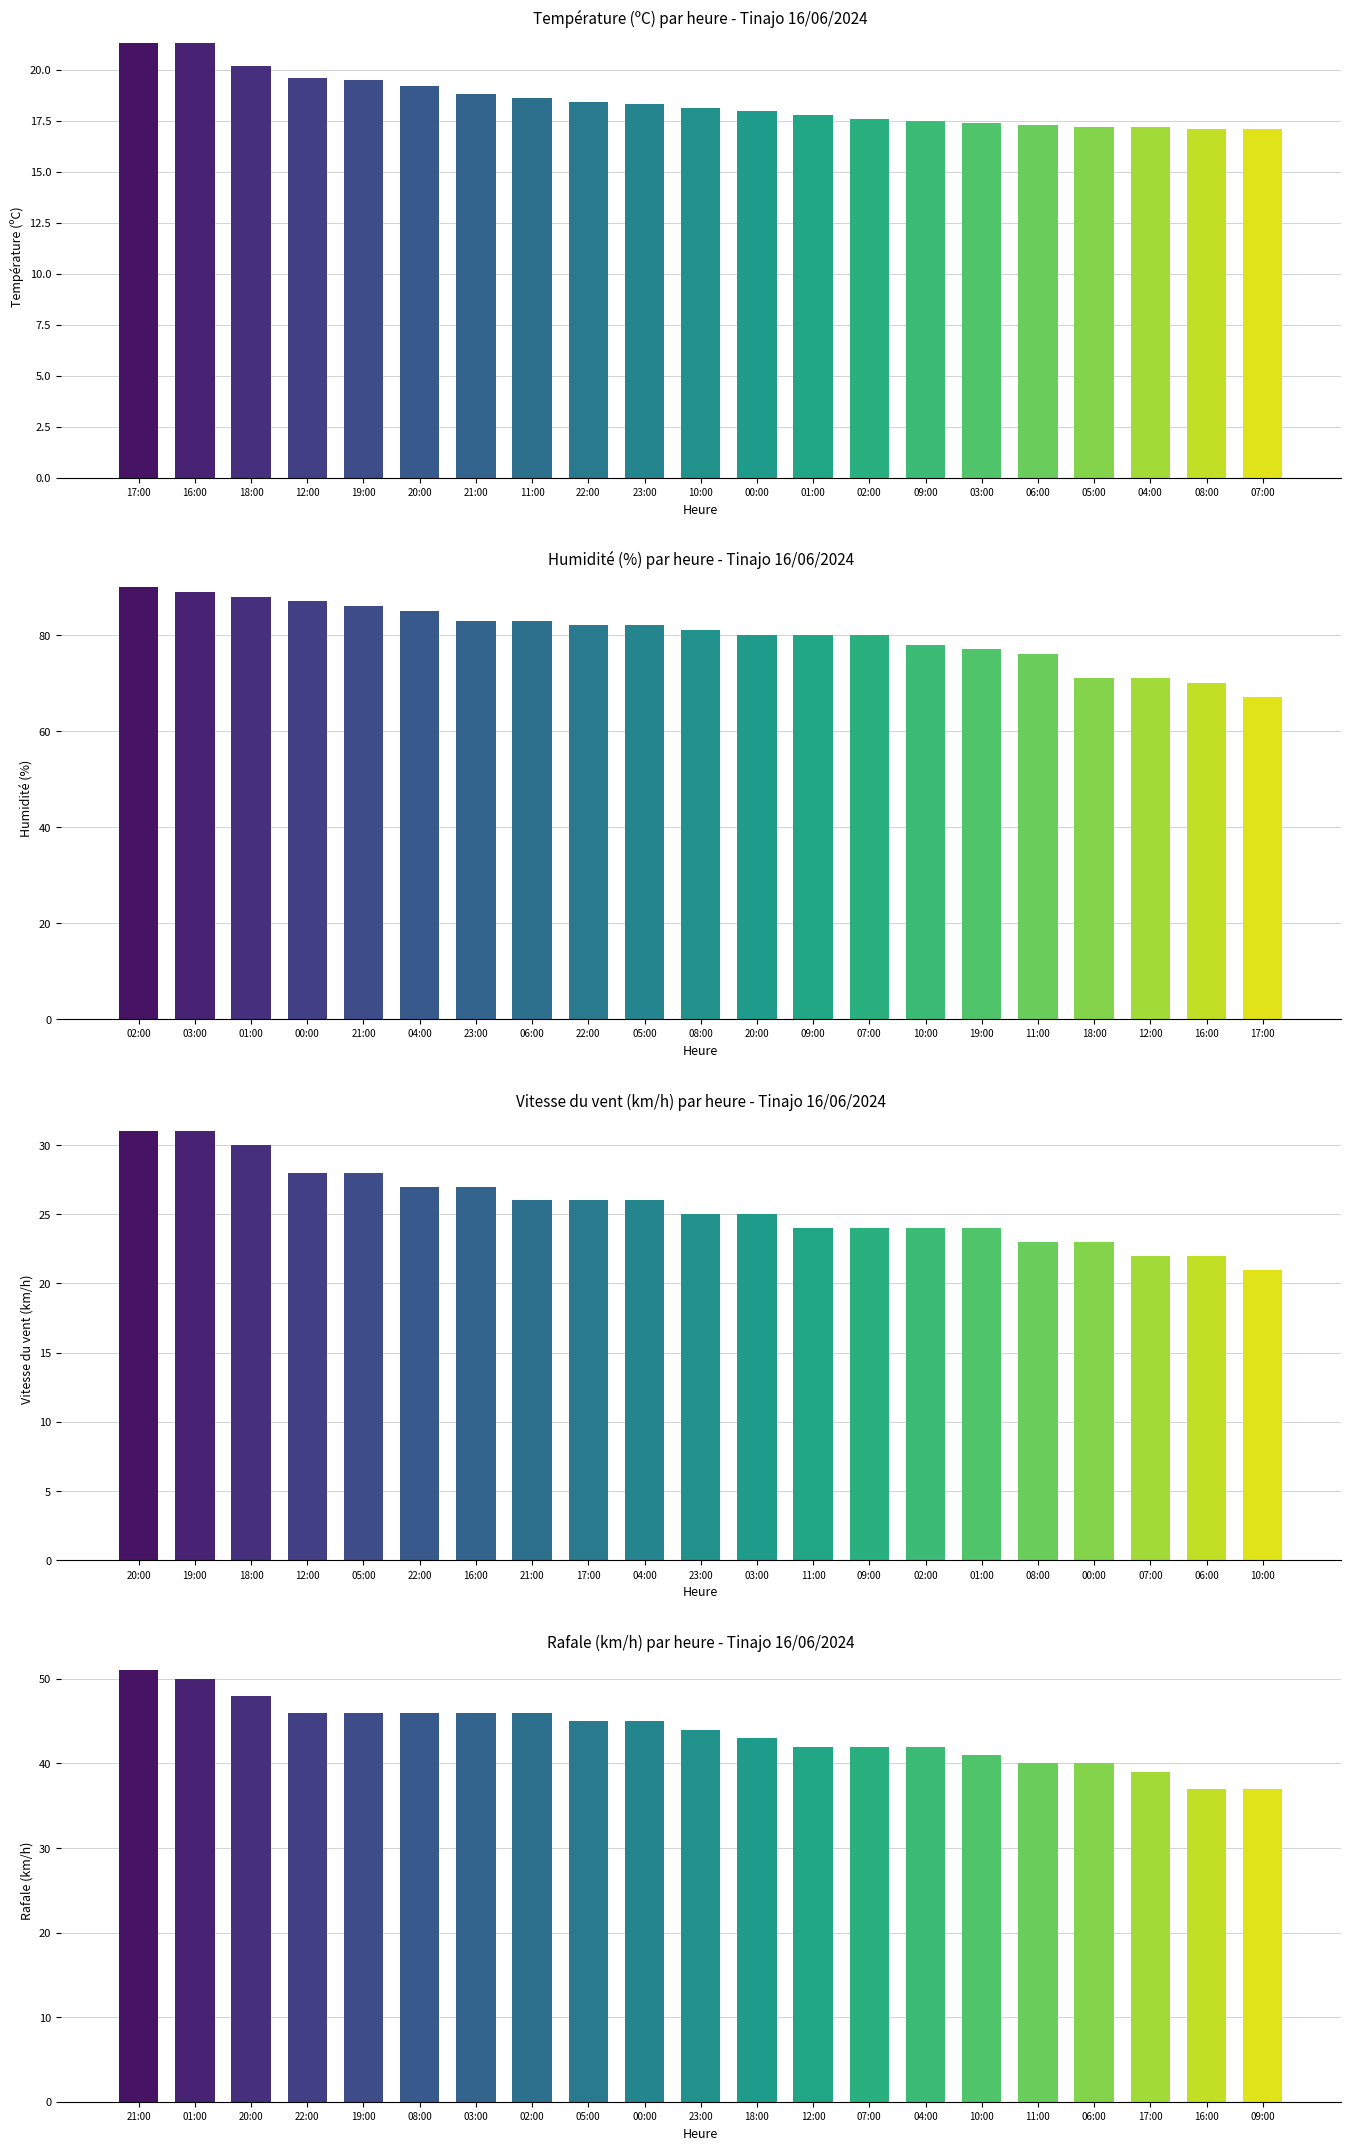

How many series are shown in this chart?

4